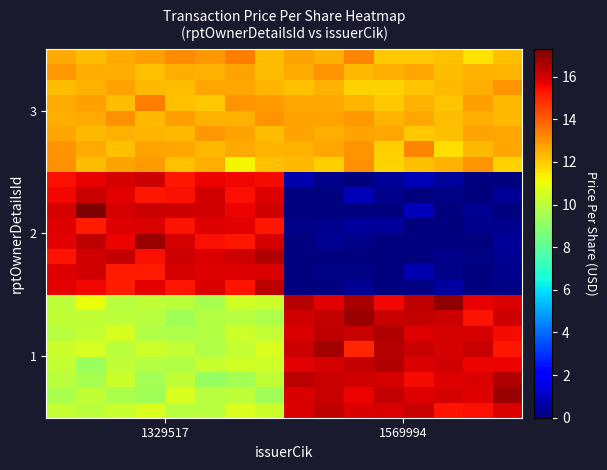

At how many categories does at least one series exceed 7?

16